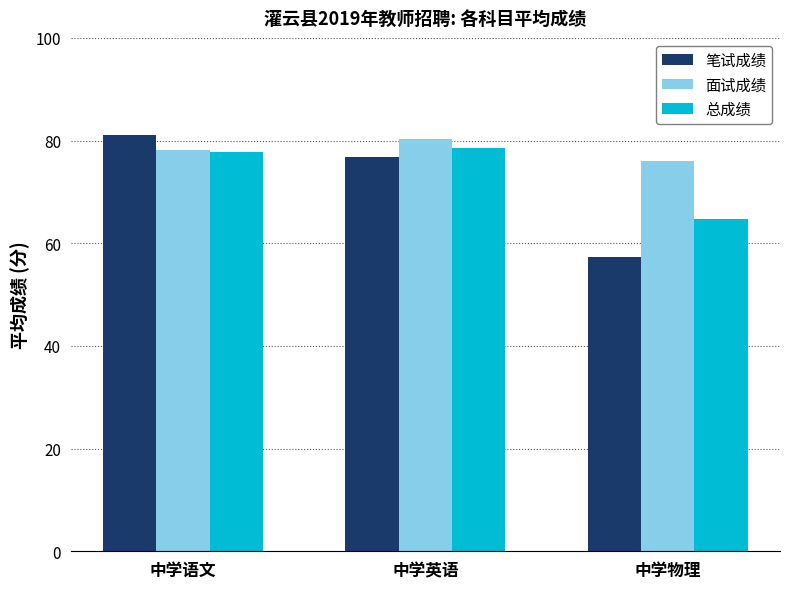

What is the difference between the maximum and minimum values in the 笔试成绩 series?

23.8